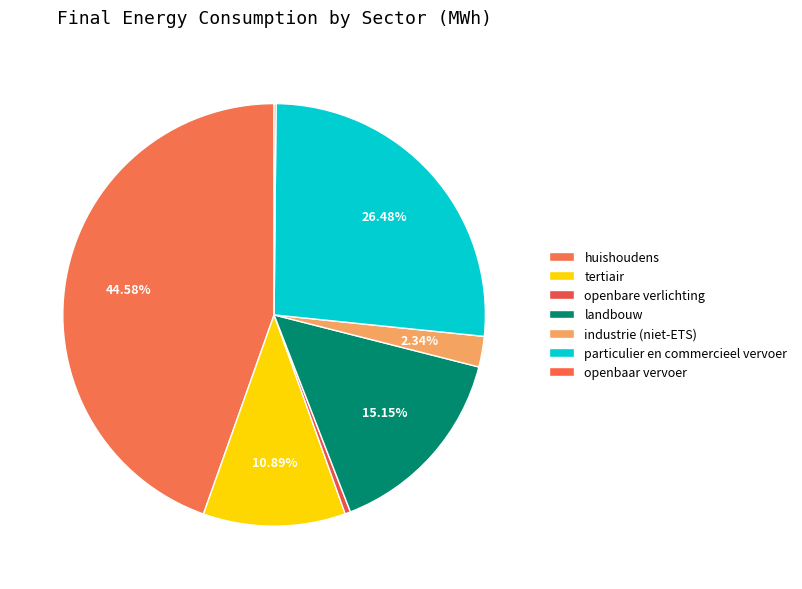

Approximately how many times larger is the value at openbare verlichting compared to industrie (niet-ETS)?

0.2